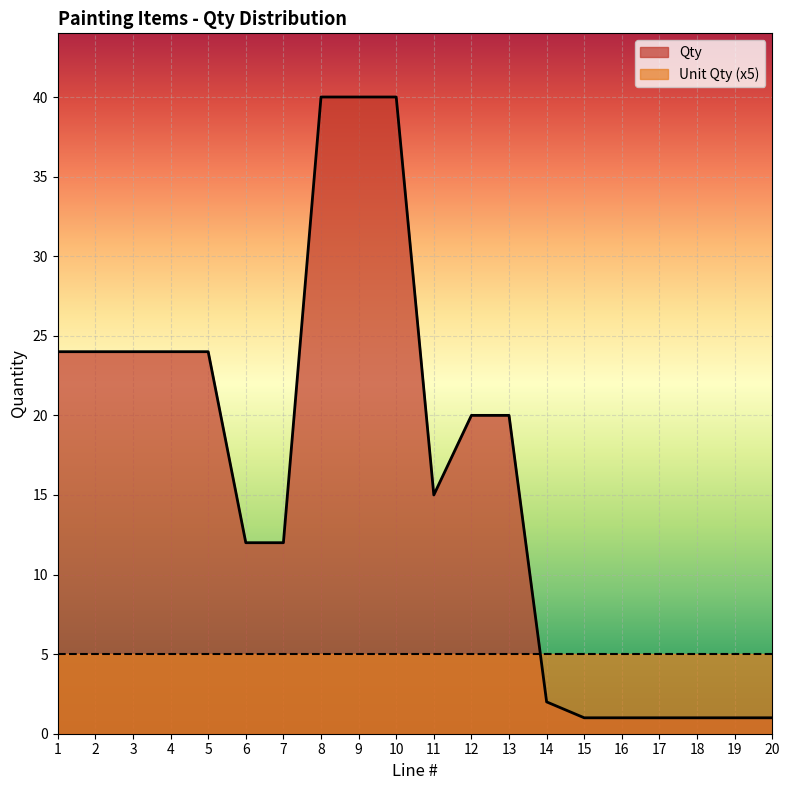

Where is the data nearest to the value 20?

12